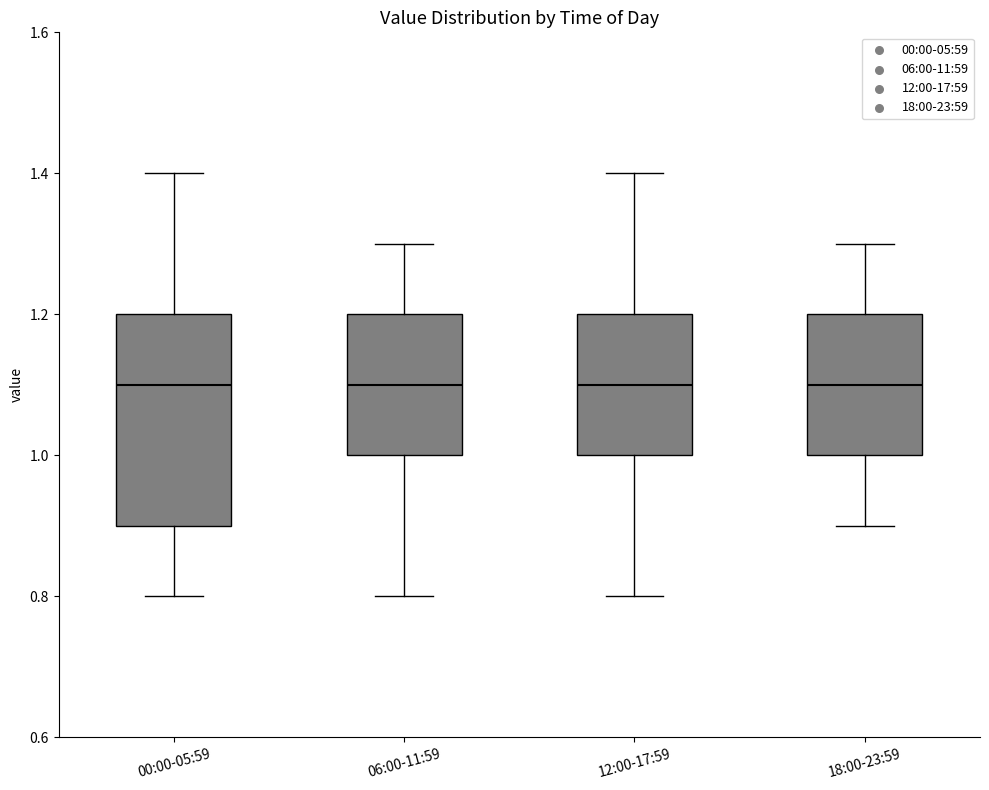

Where does the median line of the box for 06:00-11:59 sit on the y-axis? The values are not printed on the chart, so give them approximately, as read against the axis.

1.1